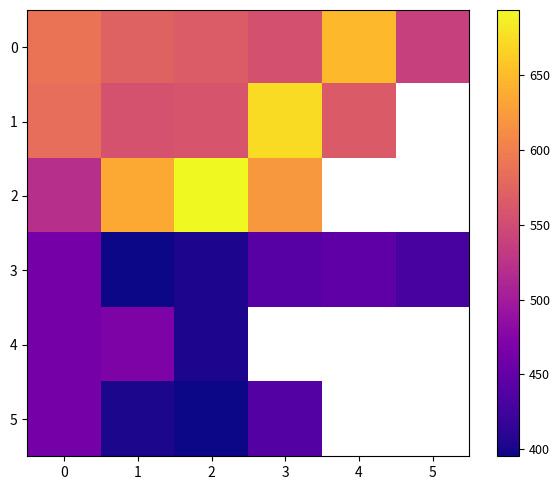

What is the highest value of the 4 series?

470.9